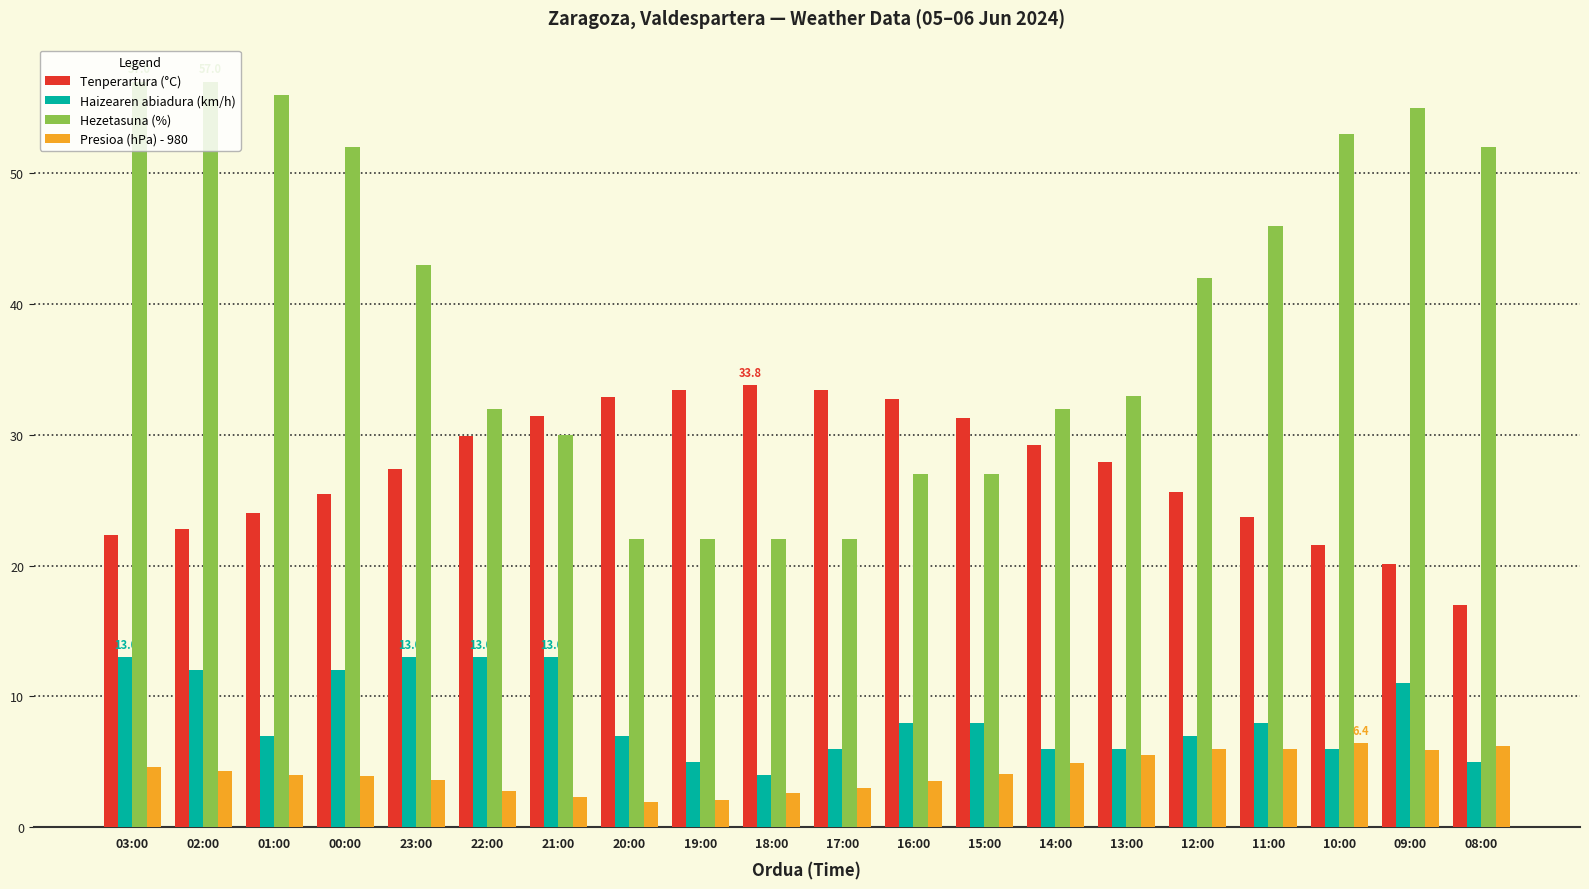

Which series changed the most between 03:00 and 14:00?

Hezetasuna (%)